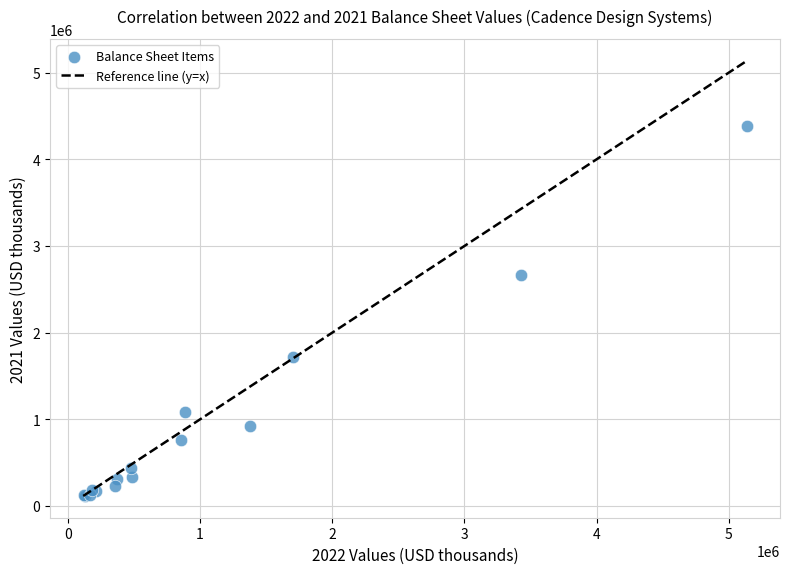

What Y value in the scatter plot is closest to 2251010?

2670530